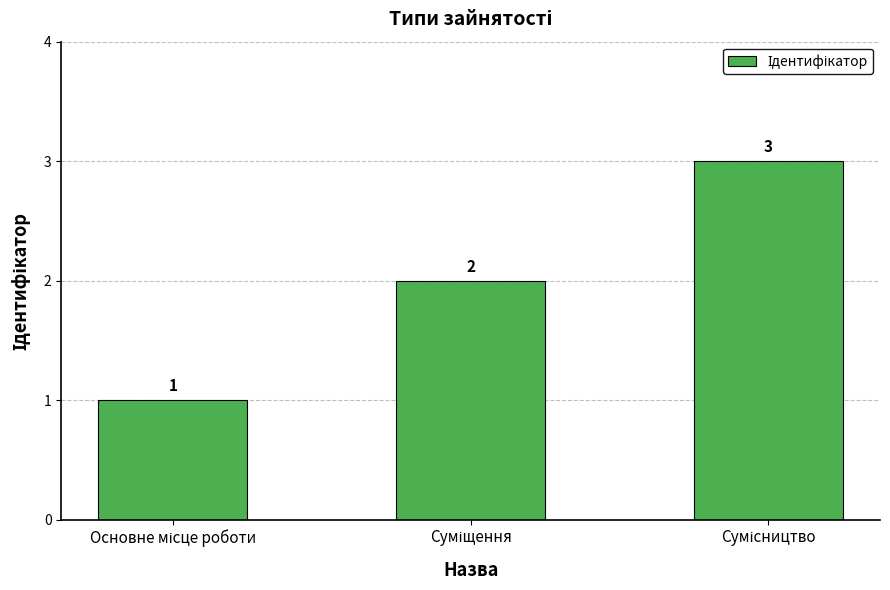

How many values are below 2?

1